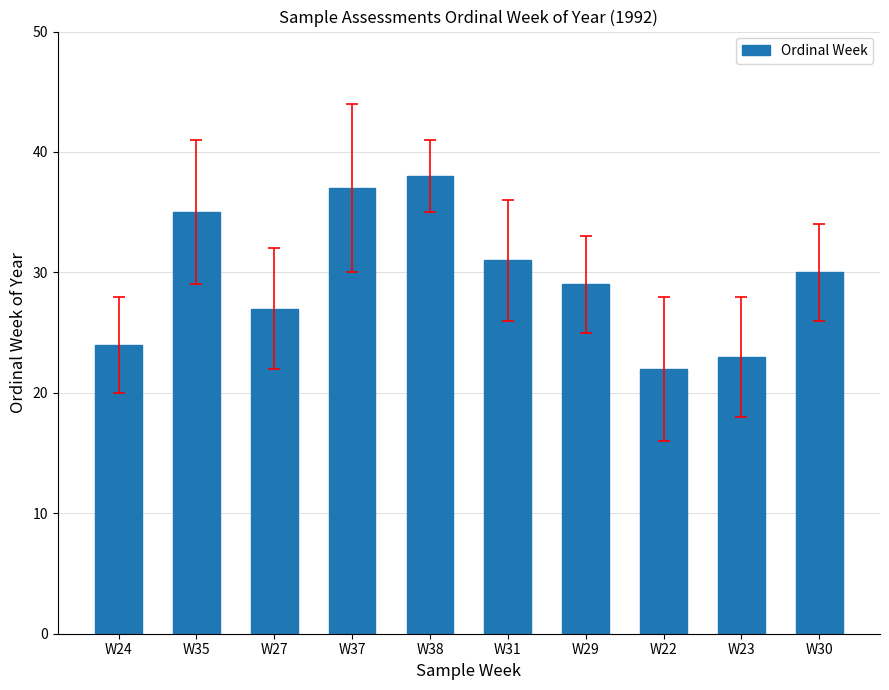

What is the label of the 4th bar from the right?

W29